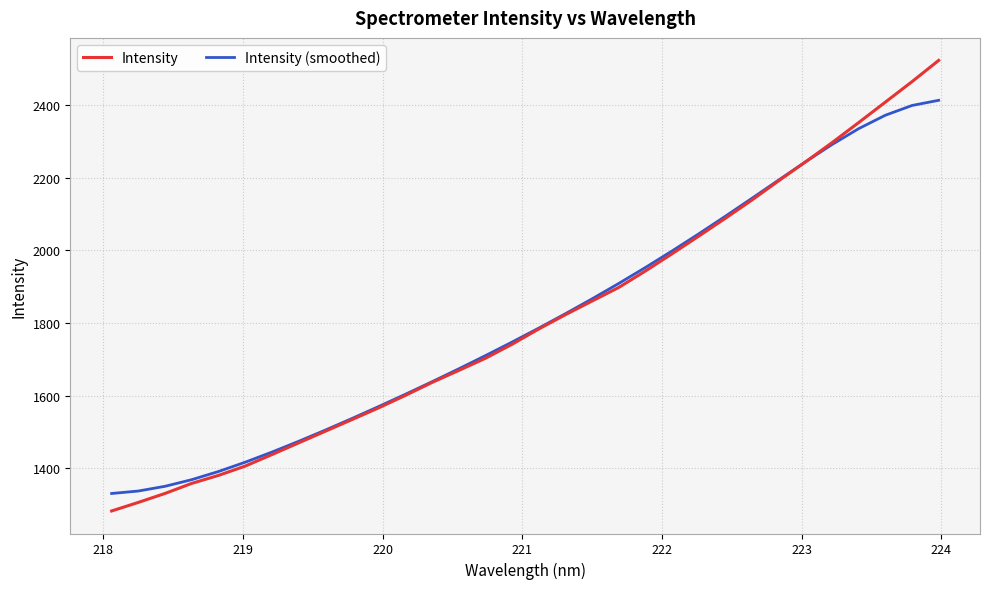

Which series has the widest spread of values?

Intensity